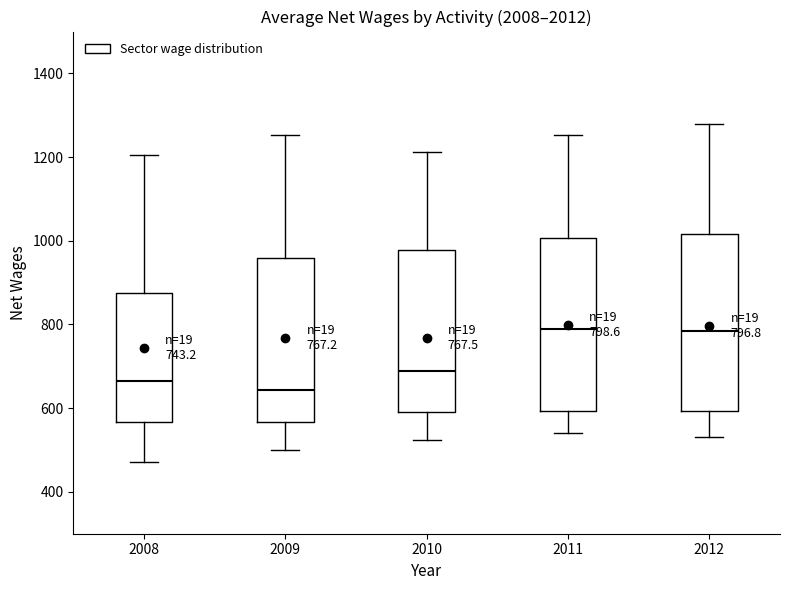

Which box has the lowest median line?

2009